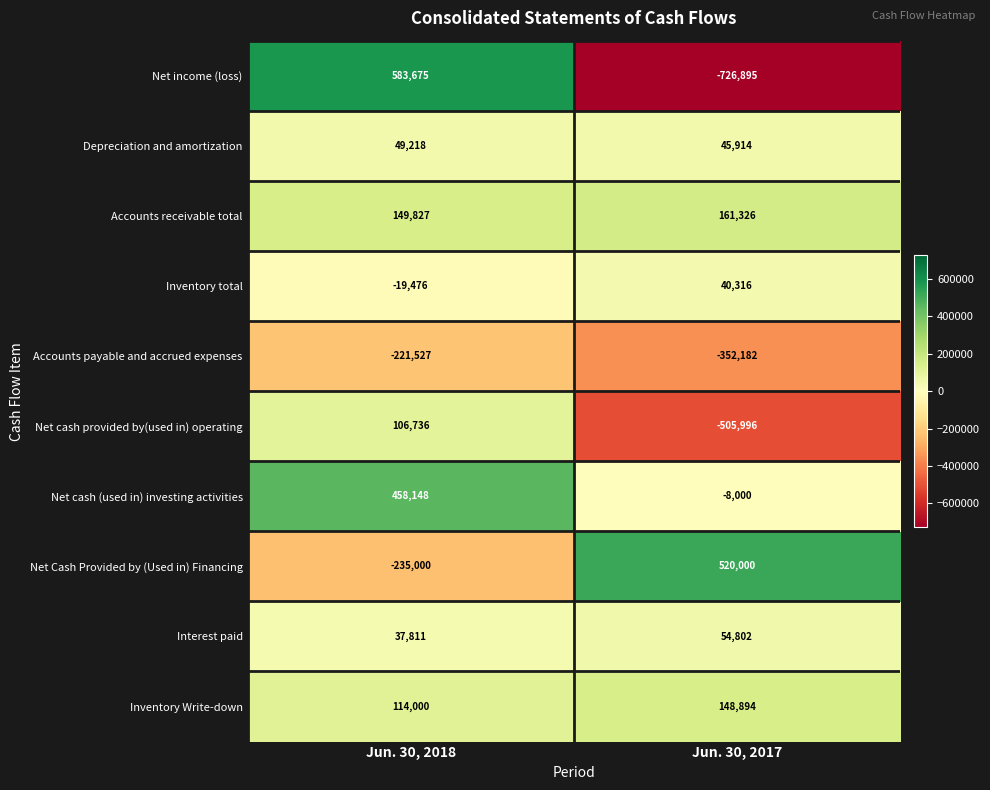

True or false: Net cash (used in) investing activities has a value of -10881 at Jun. 30, 2017.

False